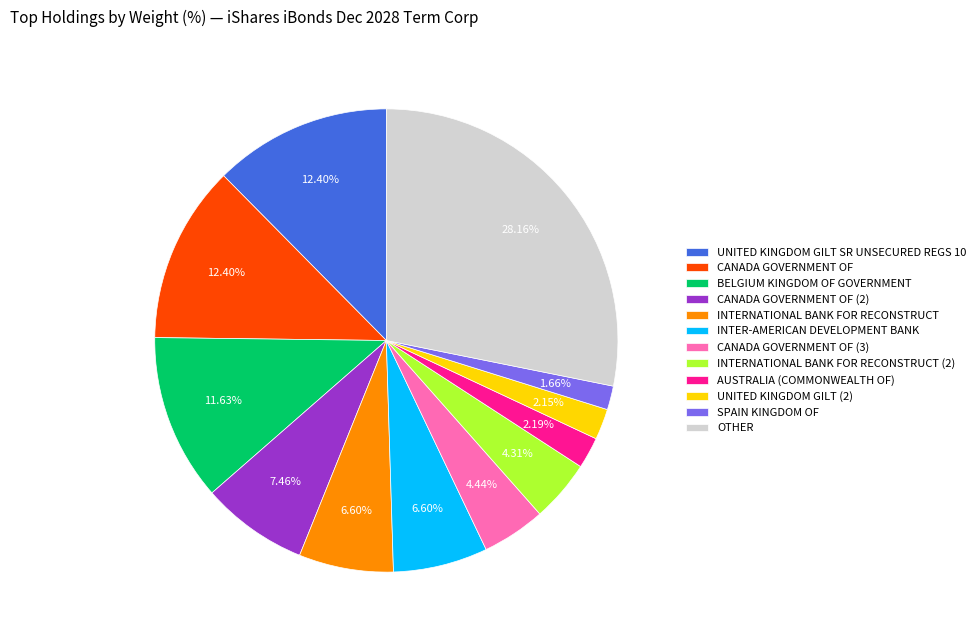

Which slice is the largest?

OTHER